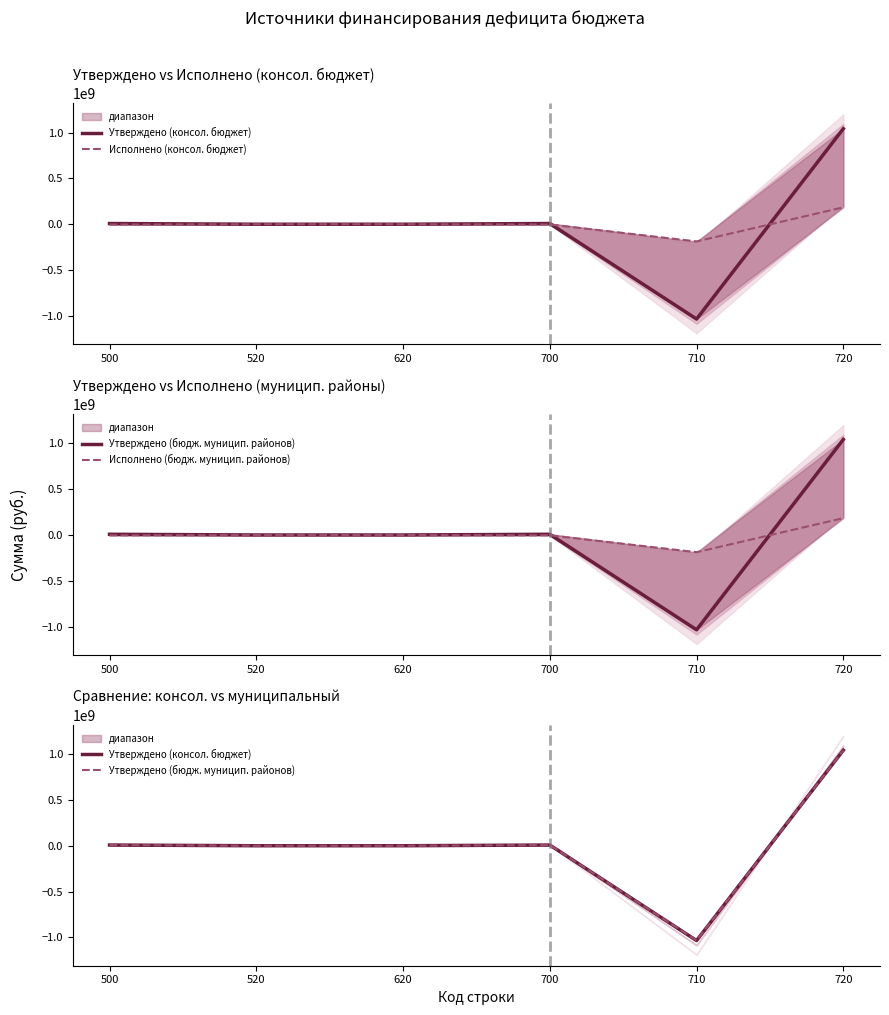

Reading left to right, list all the values displayed in this chart.

Утверждено (консол. бюджет): 7702393.5	0.0	0.0	7702393.5	-1035408058.2	1043110451.8
Исполнено (консол. бюджет): -3232298.3	0.0	0.0	-3232298.3	-187685449.0	184453150.7
Утверждено (бюдж. муницип. районов): 7642393.5	0.0	0.0	7642393.5	-1033568058.2	1041210451.8
Исполнено (бюдж. муницип. районов): -3897322.6	0.0	0.0	-3897322.6	-187464921.5	183567598.9